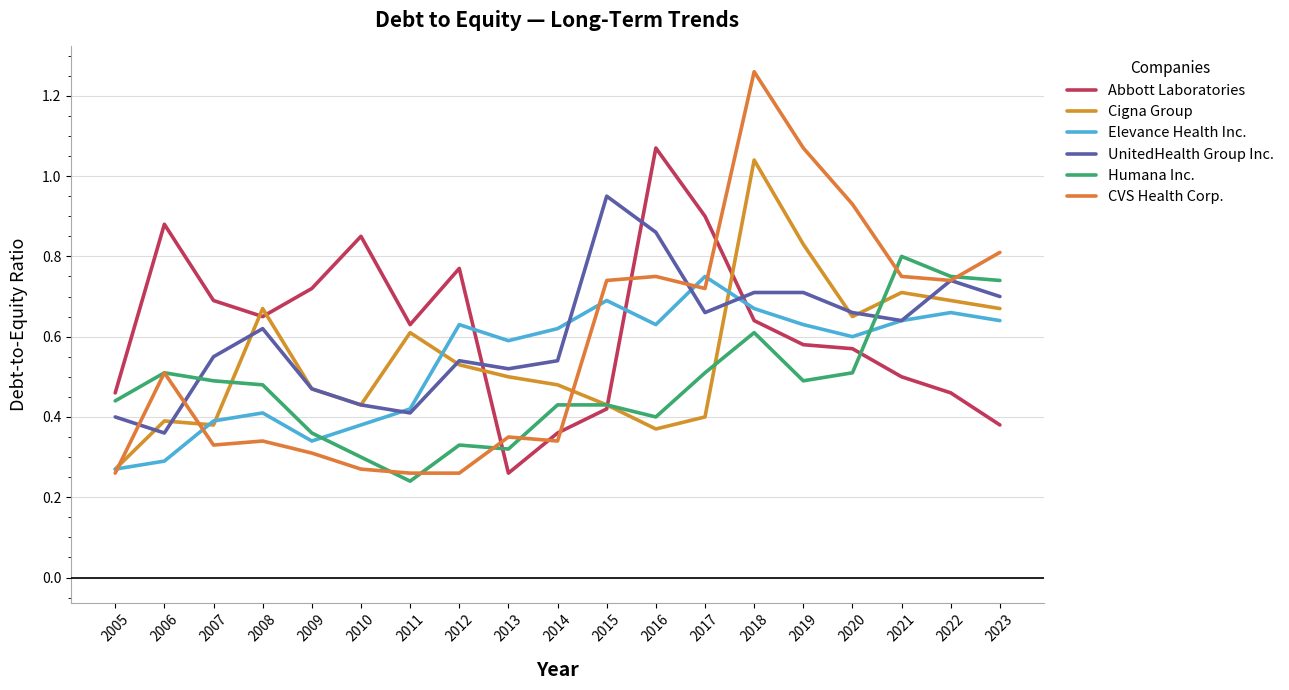

Where is the first local maximum for CVS Health Corp.?

2006